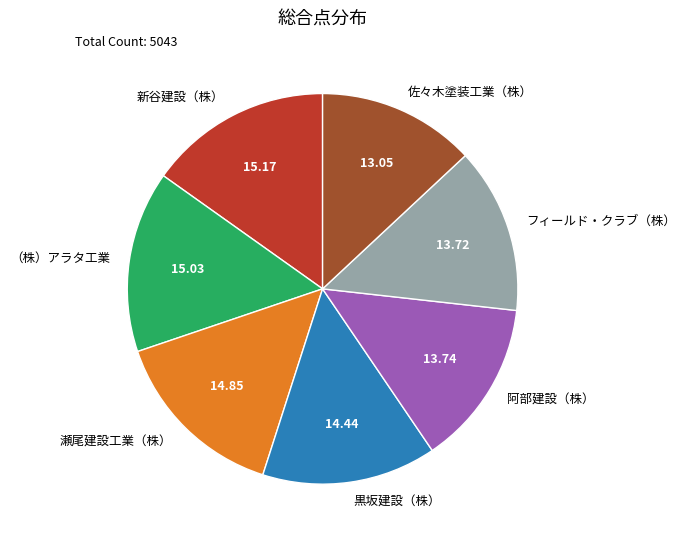

The 黒坂建設（株） slice represents 14% of the pie. True or false?

True